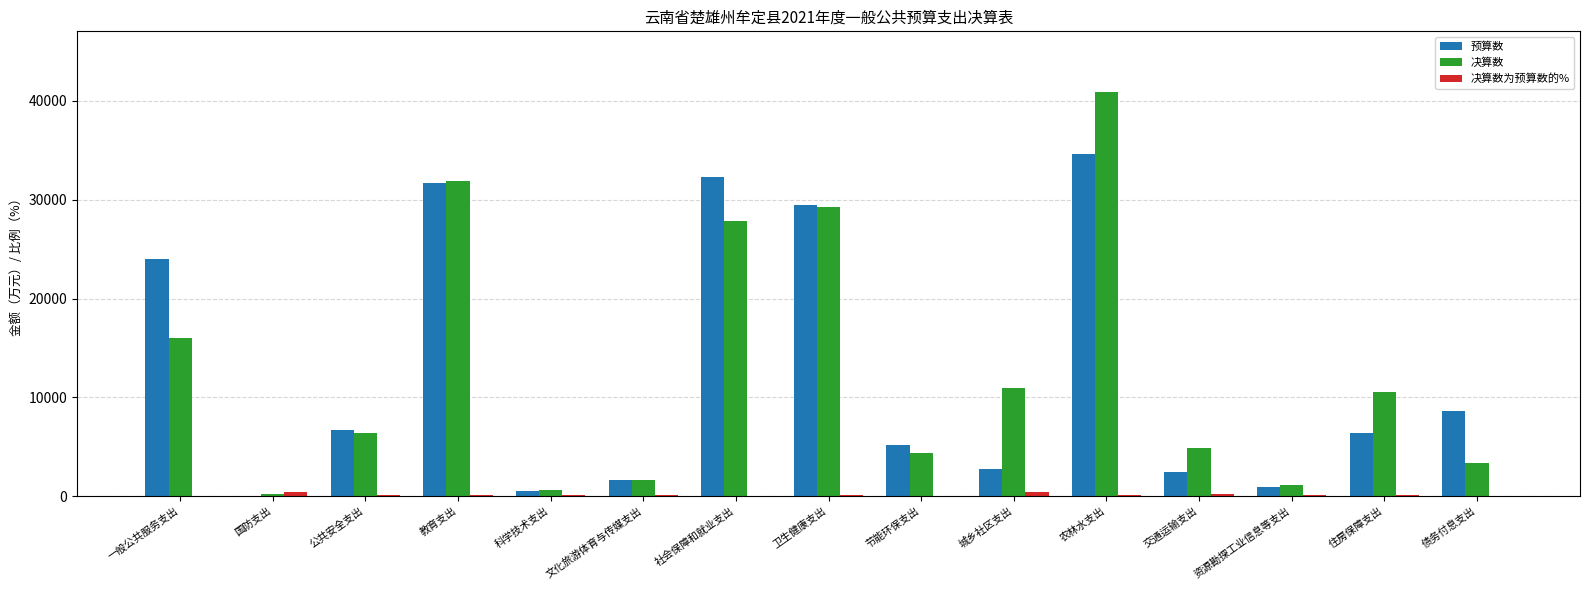

What is the total value across all series at 城乡社区支出?

14084.4